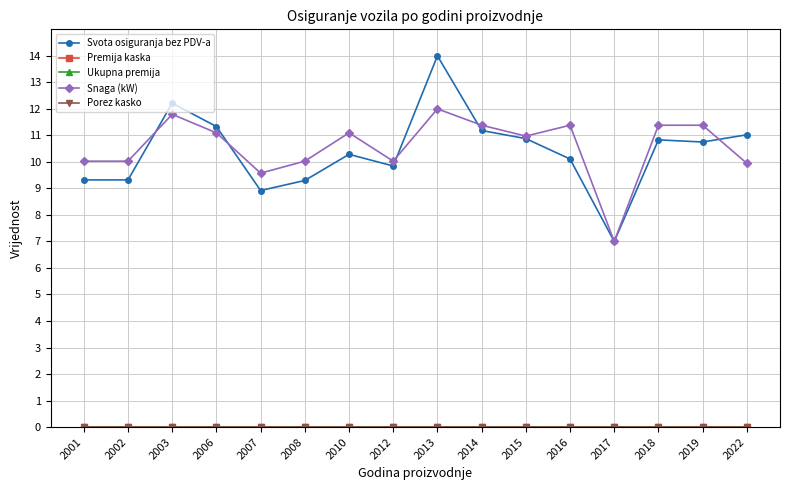

What value does the Snaga (kW) series have at 2012?

10.0